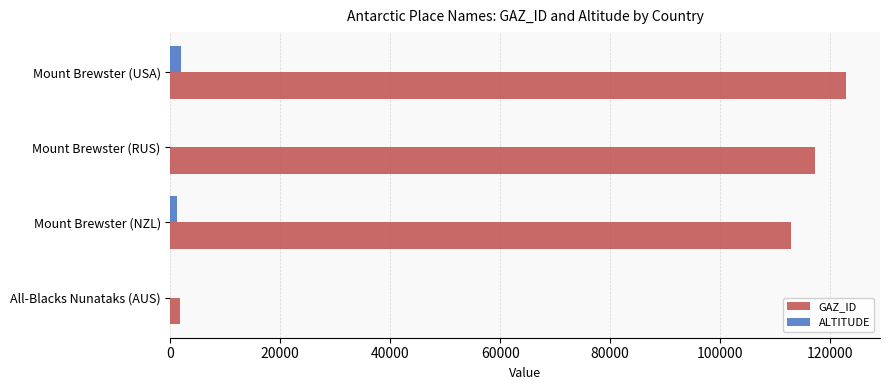

At which category is the sum across all series the highest?

Mount Brewster (USA)